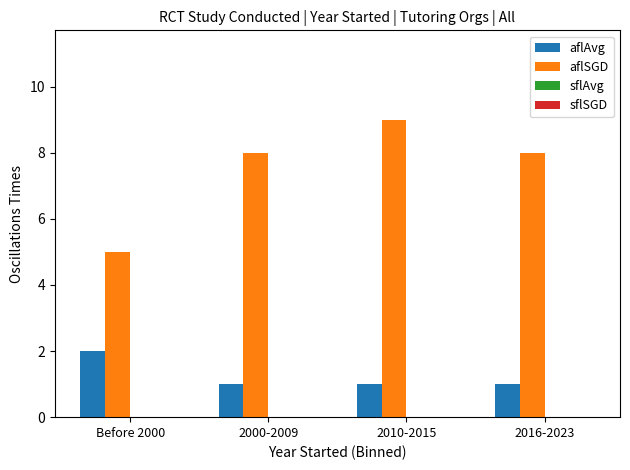

How many bars are there in total?

8